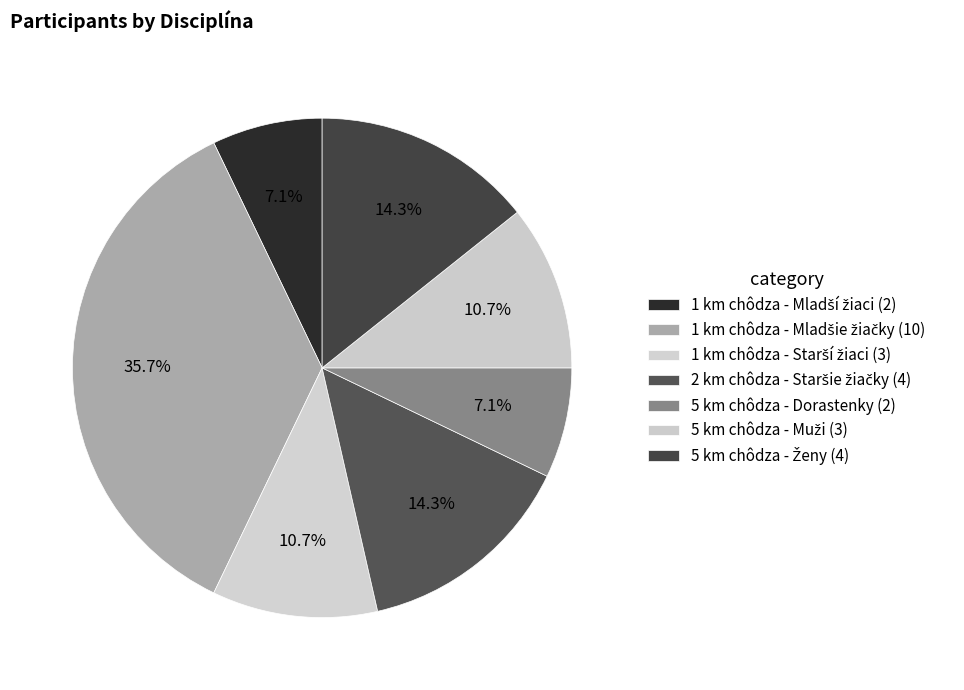

Count the number of slices in the pie.

7